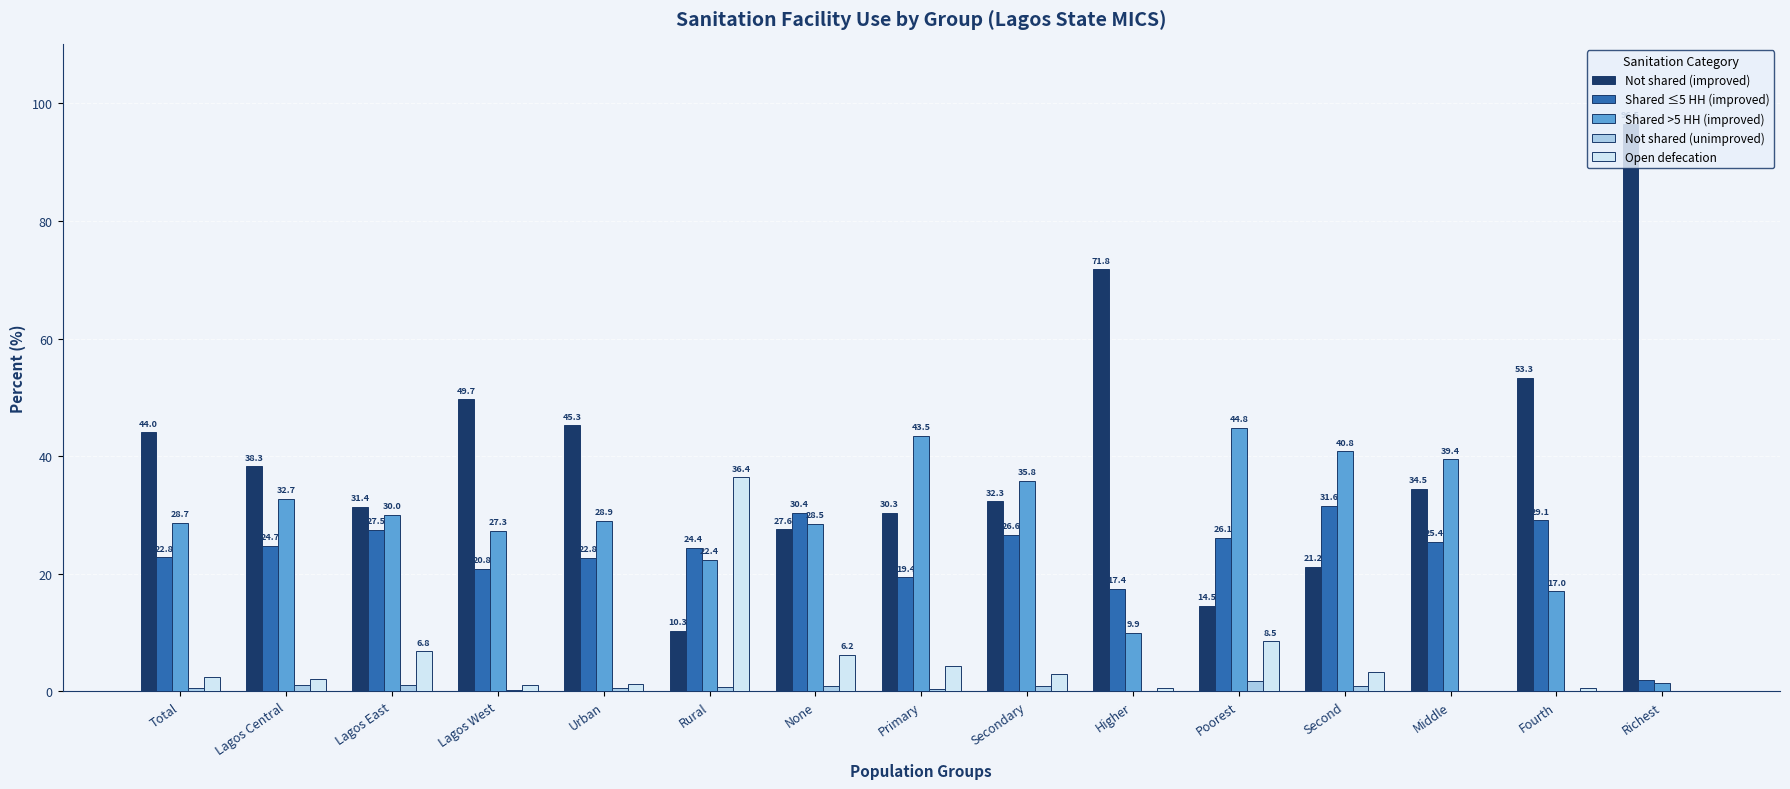

How many data points in Open defecation are above 2?

9